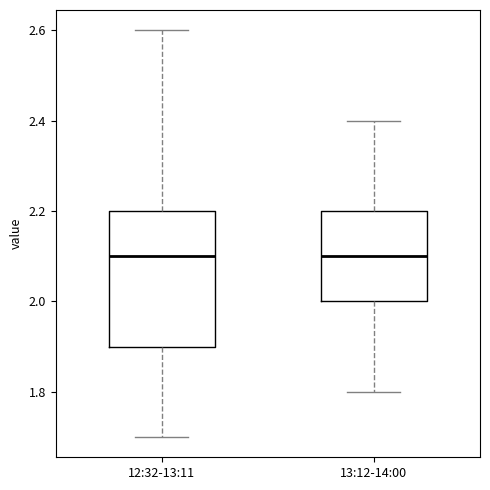

Where does the upper whisker of the box for 12:32-13:11 end on the y-axis? The values are not printed on the chart, so give them approximately, as read against the axis.

2.6